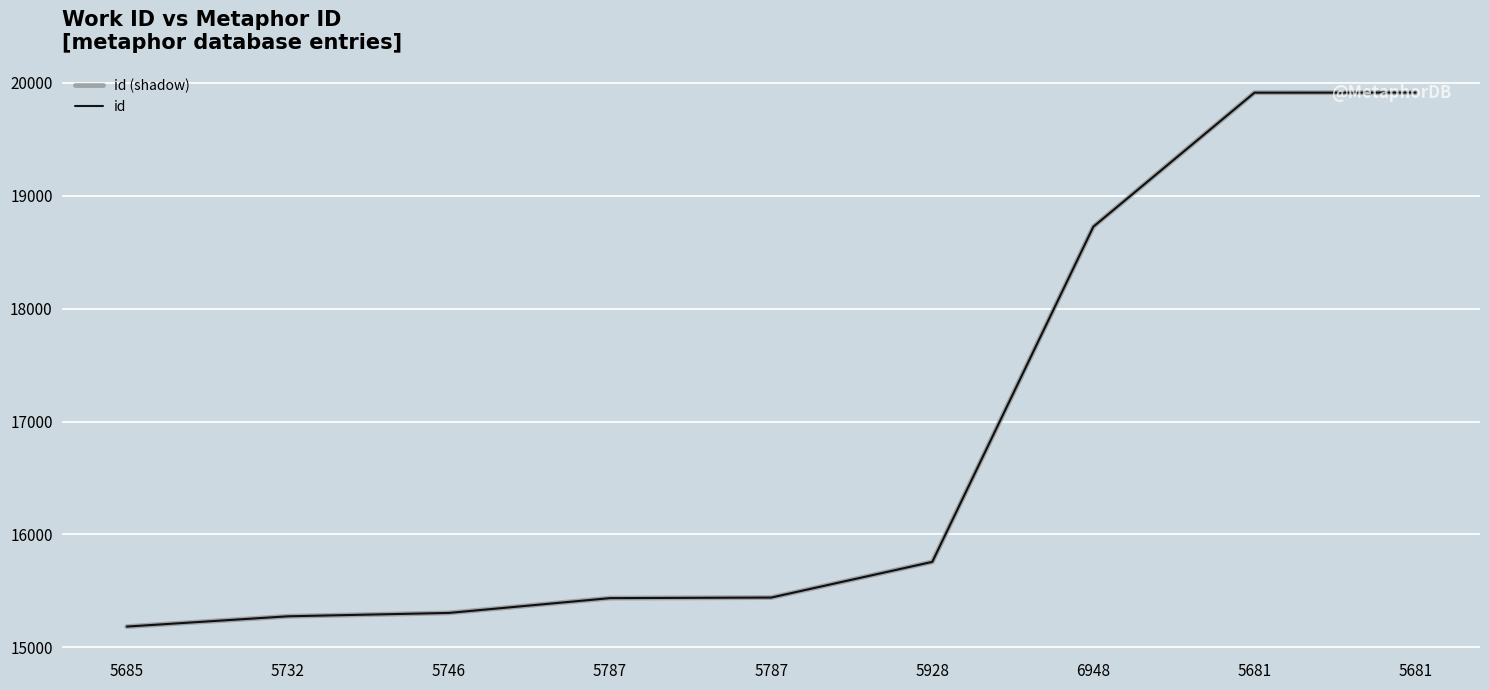

True or false: id has more than 2 interior local peaks.

False